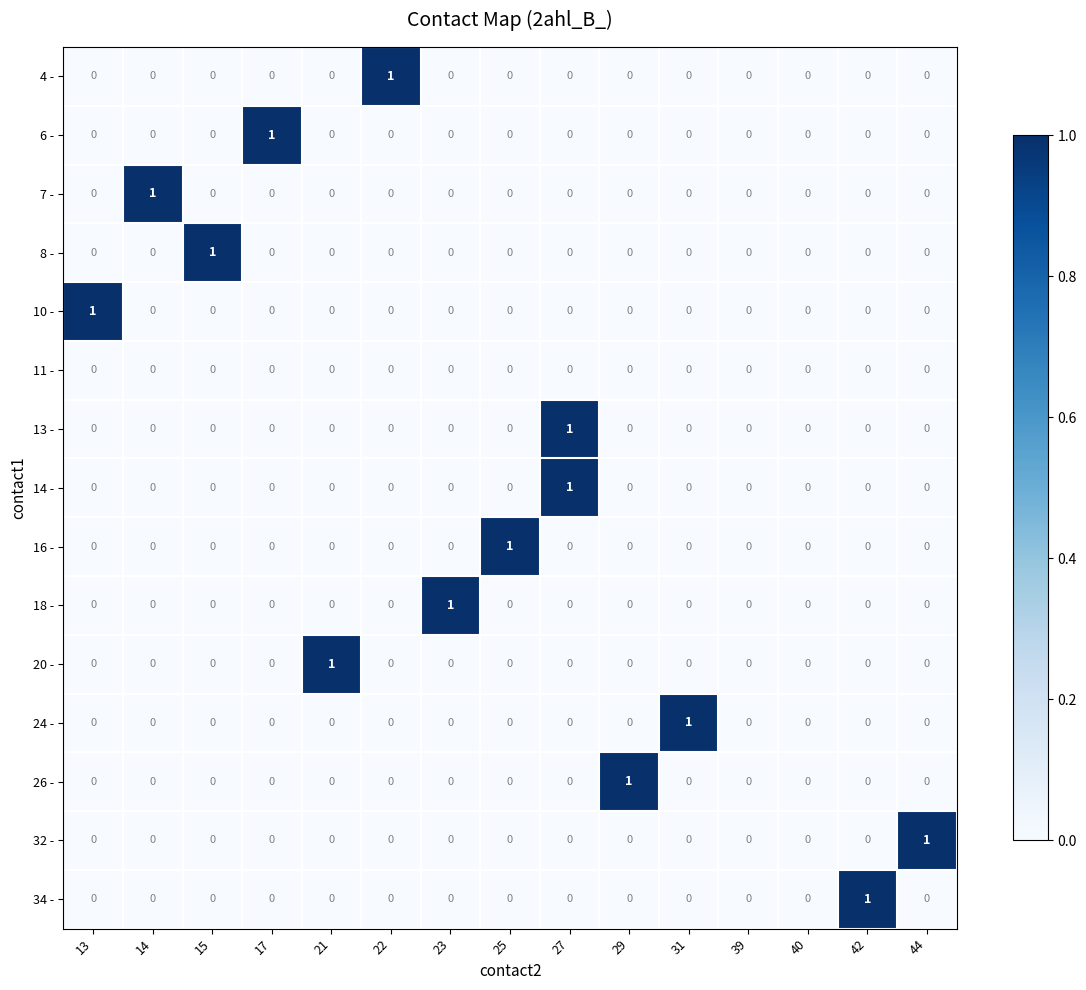

What is the spread (max minus min) of values at 31?

1